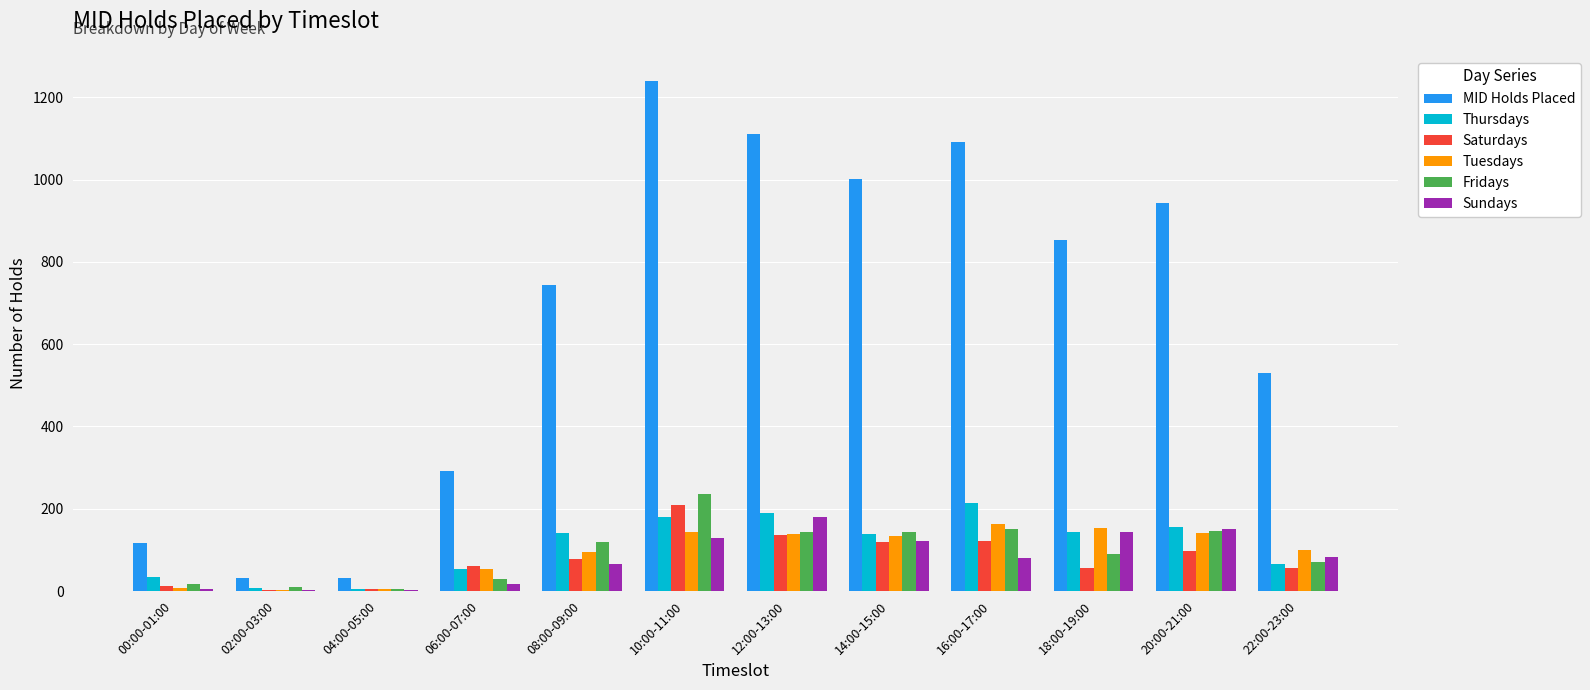

What is the average value of the Thursdays series?

111